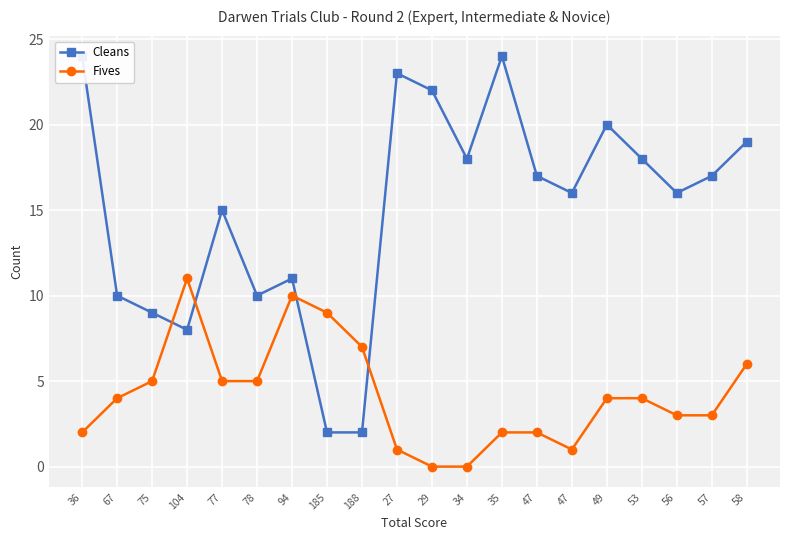

Is this an area chart (filled region under the line)?

No